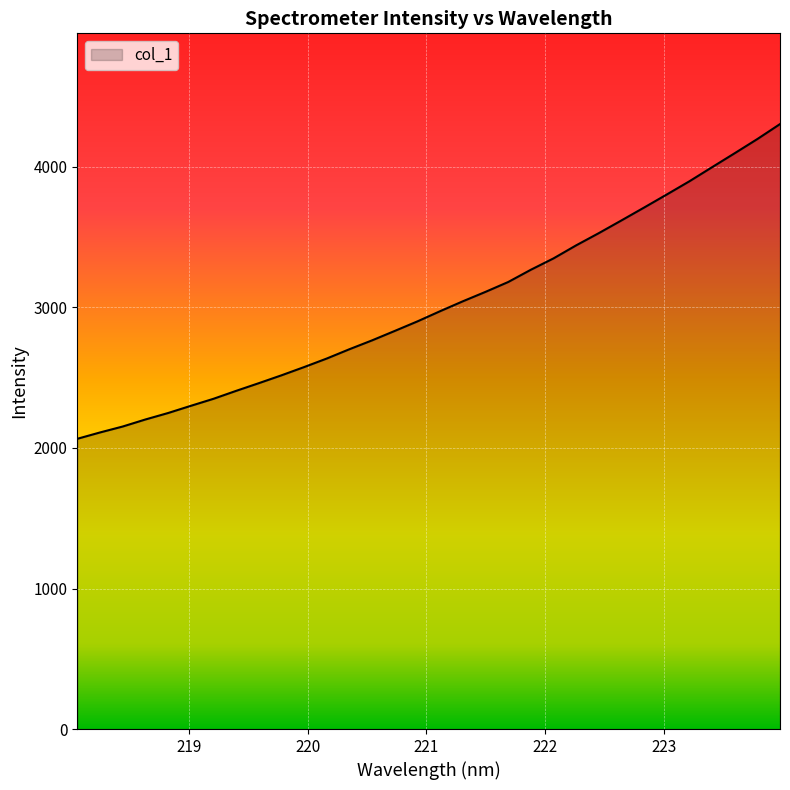

What is the maximum value shown in the chart?

4304.8